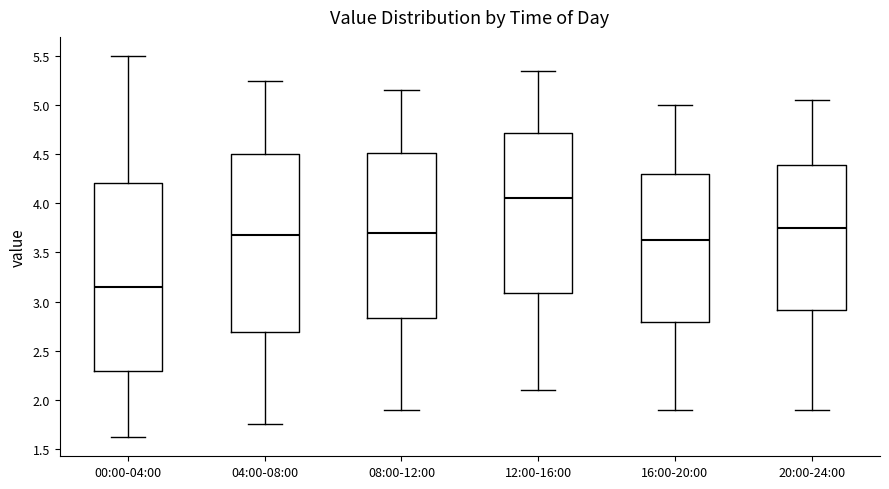

Which box's median line is the lowest?

00:00-04:00